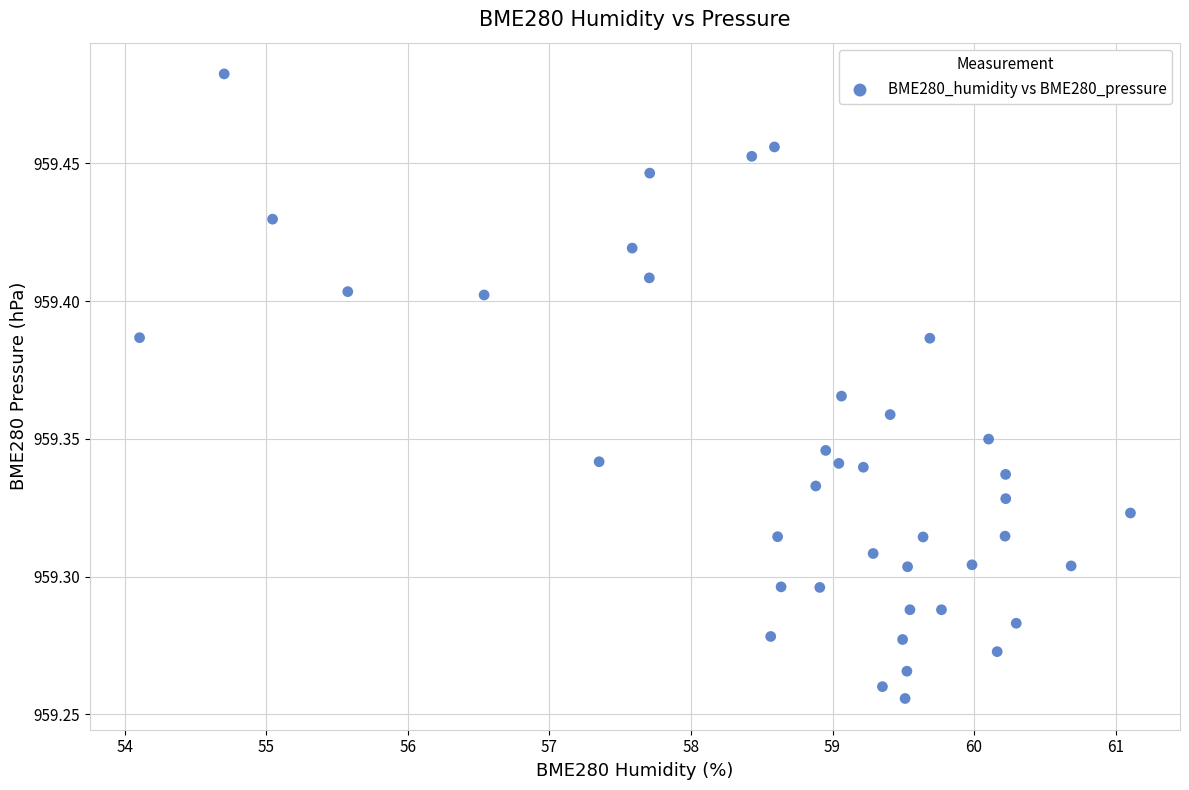

How many points are shown in the scatter plot?

40